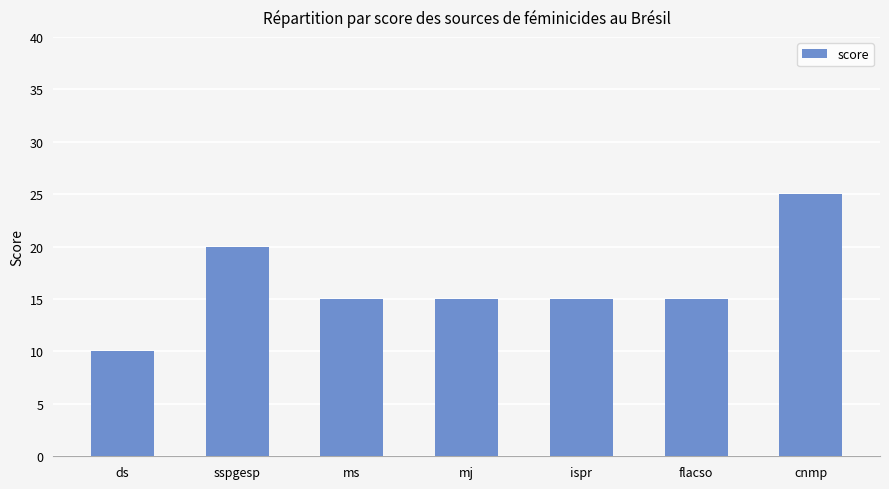

Read the value at flacso.

15